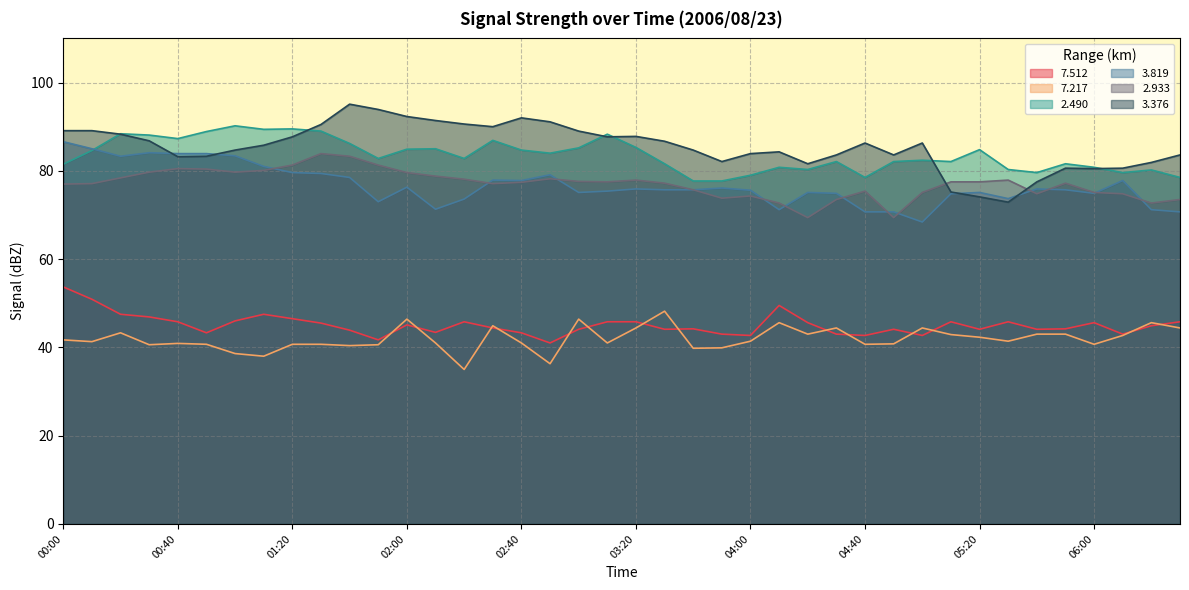

True or false:   3.376 has more than 2 points higher than both neighbors.

True